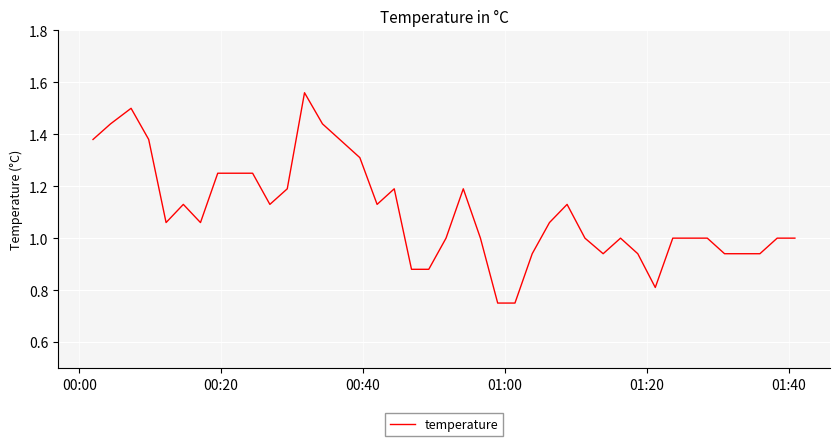

How many points are lower than both their immediate neighbors (excluding endpoints)?

6